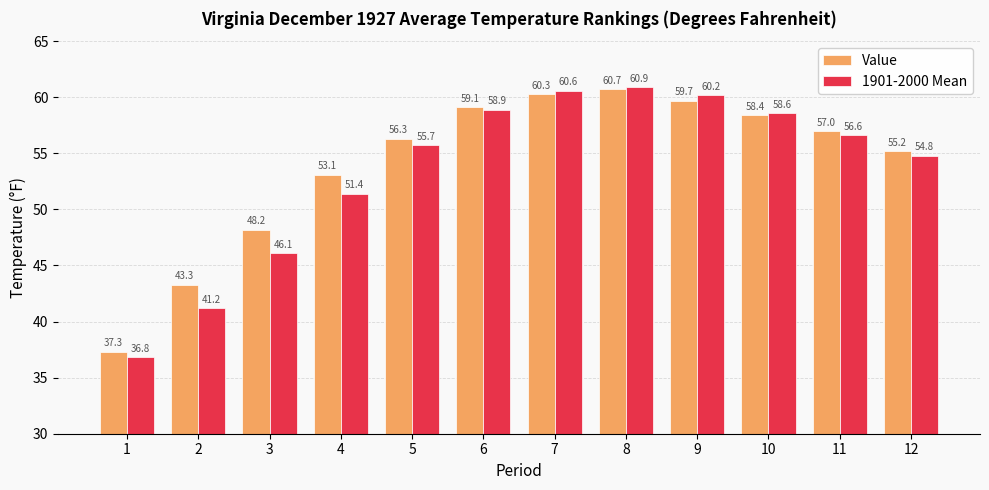

What is the highest value of the Value series?

60.7